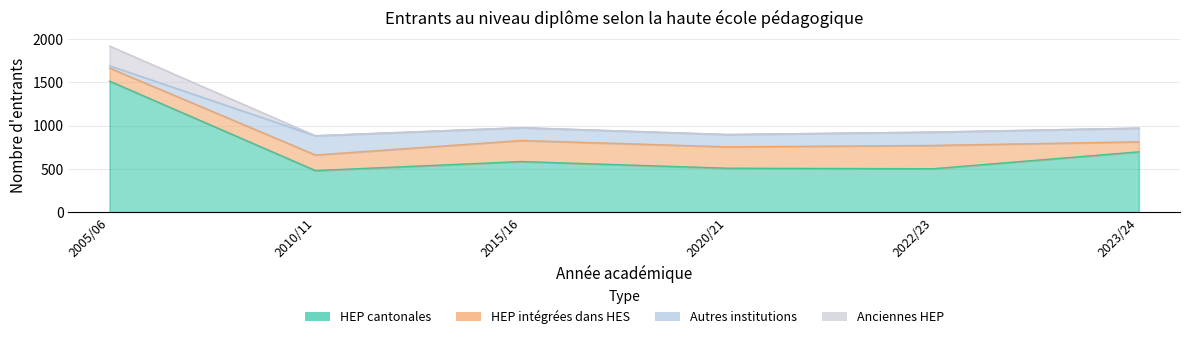

At how many categories does at least one series exceed 1883?

1